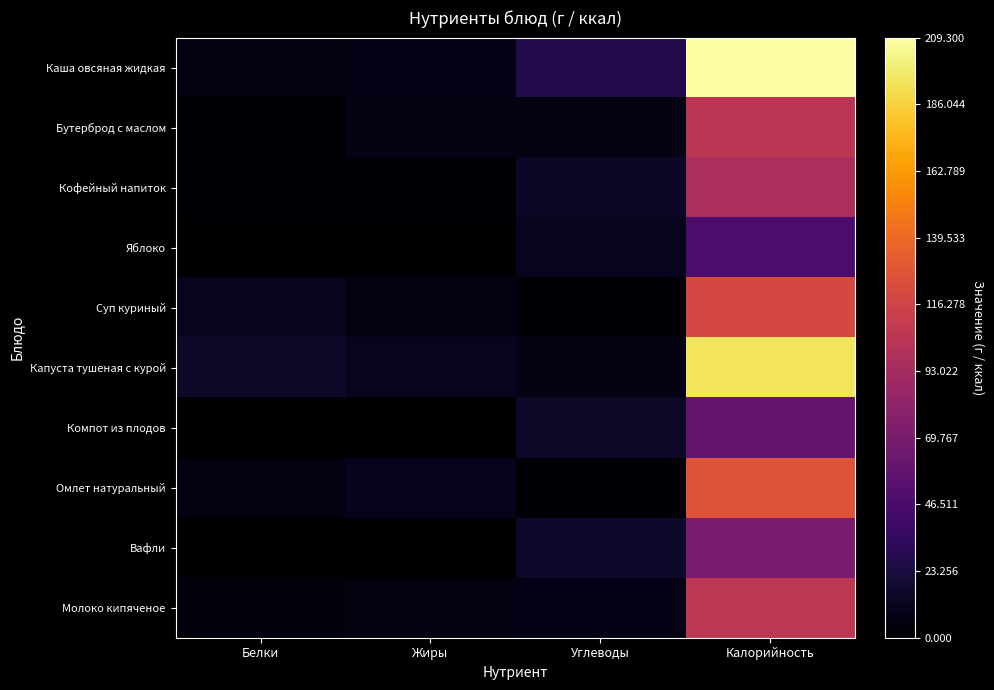

Which label corresponds to the largest value in the chart?

Калорийность